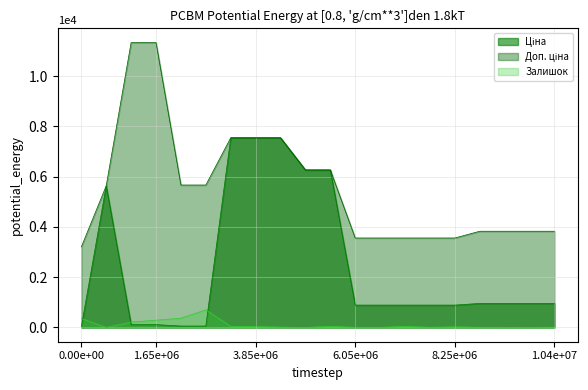

How many lines are shown in the chart?

3